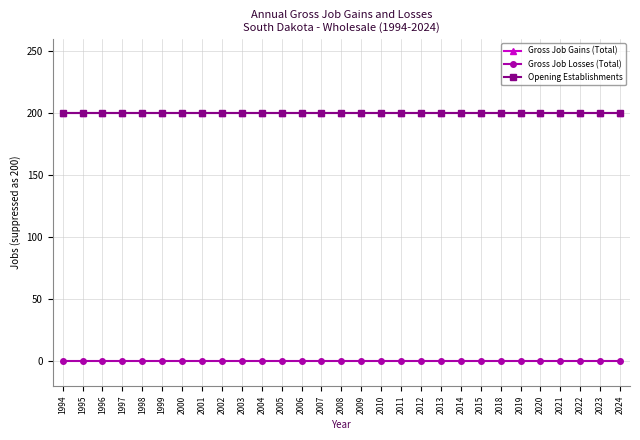

Which series changed the most between 2002 and 2007?

Gross Job Gains (Total)